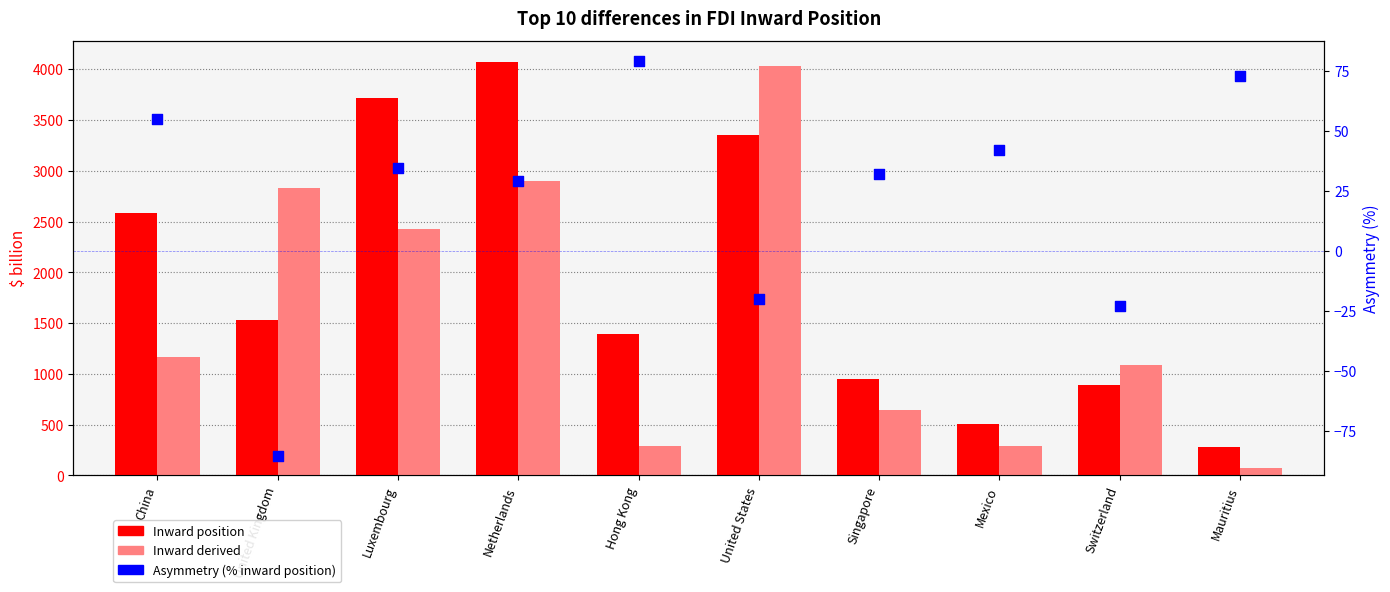

Which series has the largest total across all categories?

Inward position